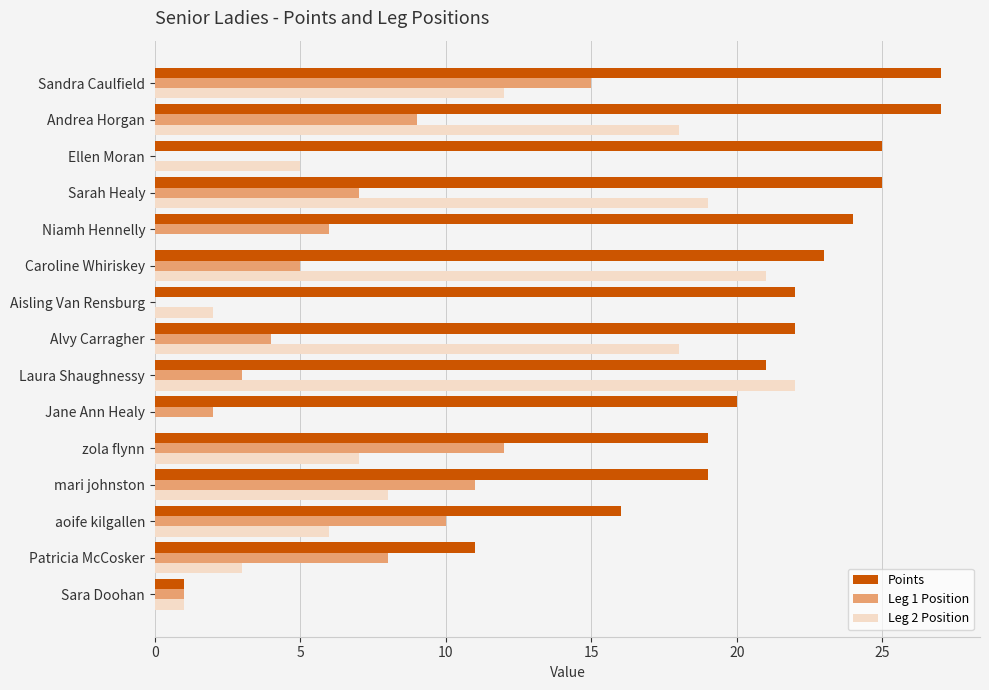

Count the number of categories in the chart.

15